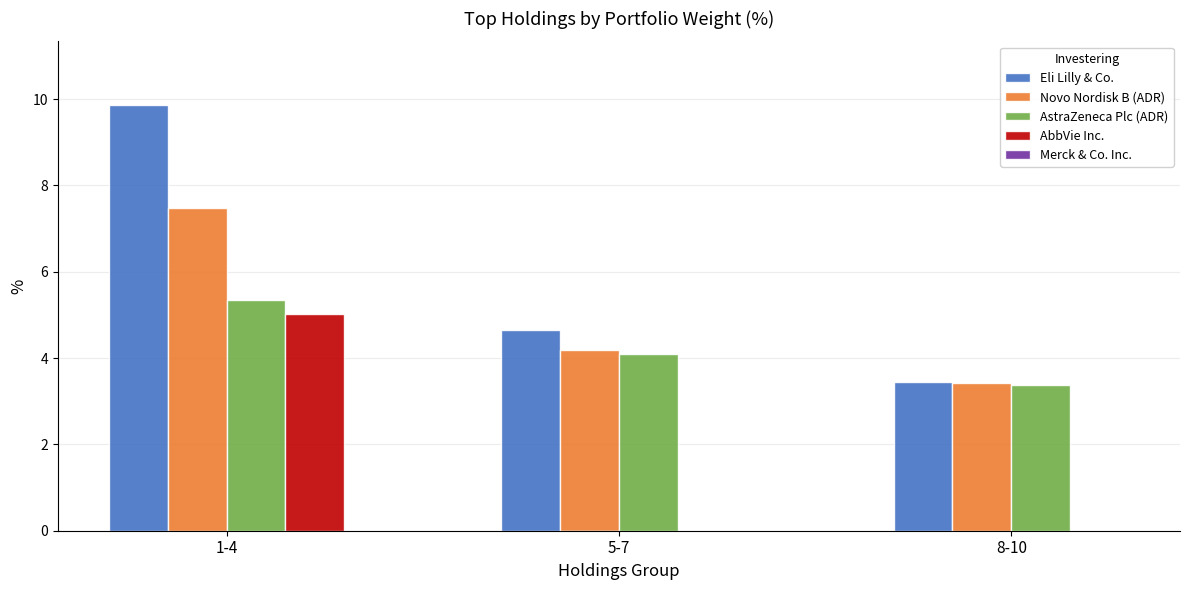

At which label does Eli Lilly & Co. reach its peak?

1-4